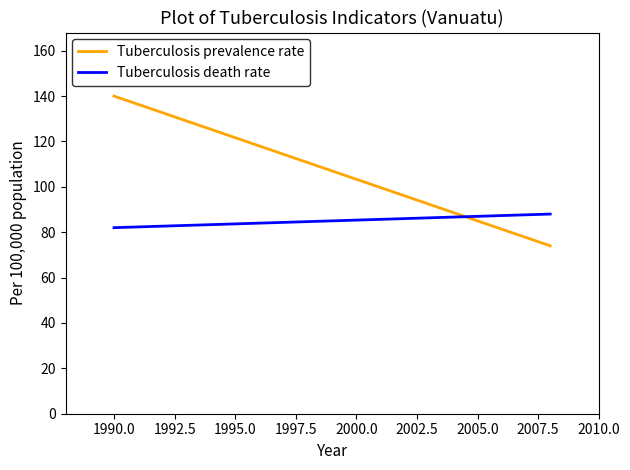

Does the chart display data point markers on the line(s)?

No